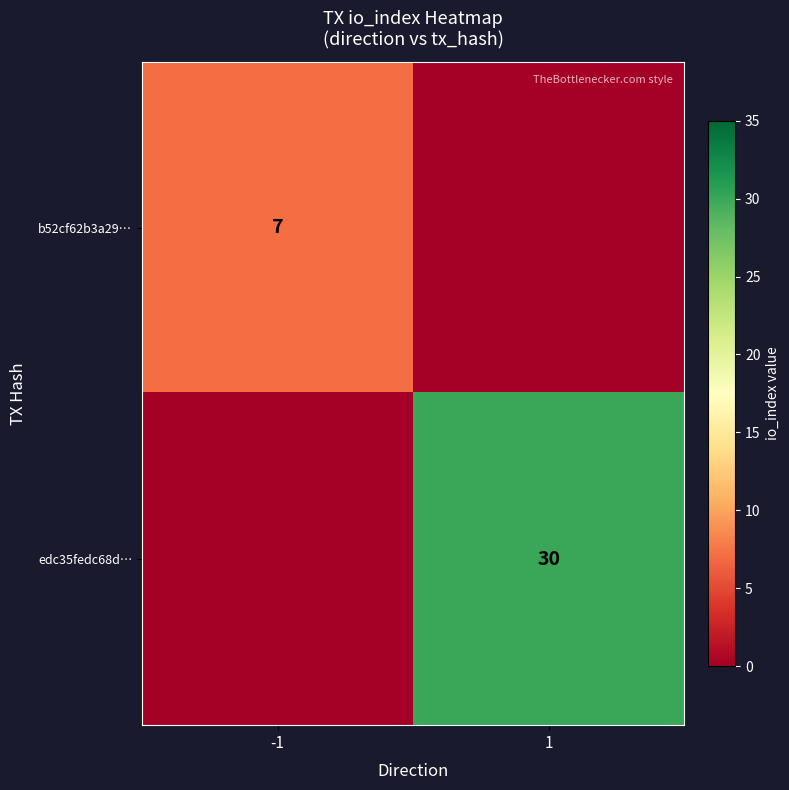

The b52cf62b3a29… series shows 12 at -1. True or false?

False